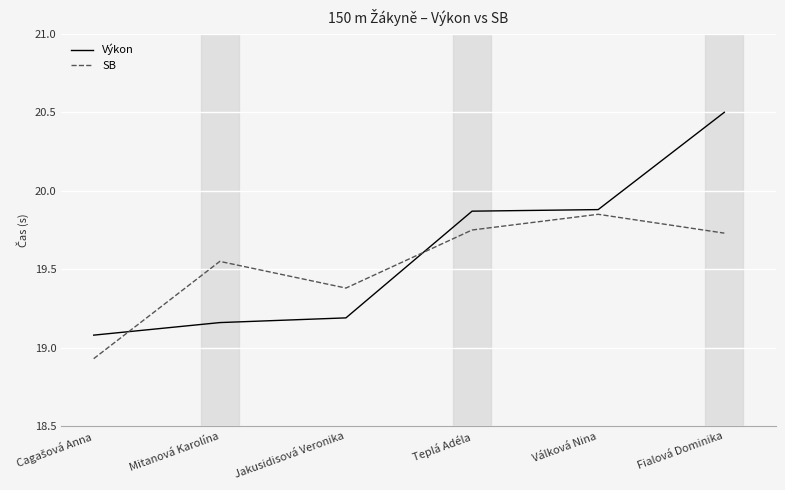

Does the chart display data point markers on the line(s)?

No